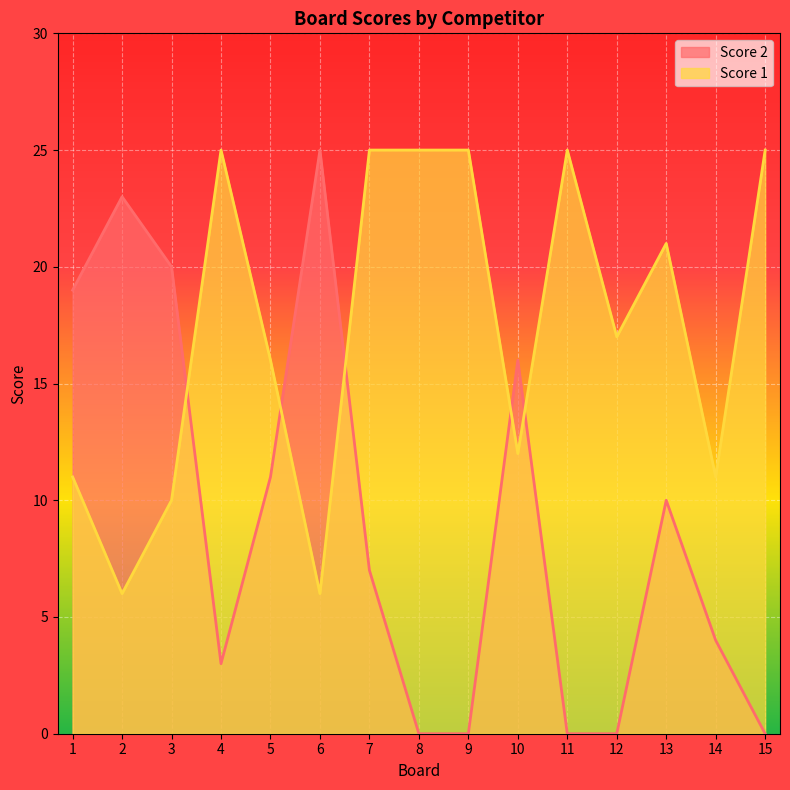

At which category is the sum across all series the highest?

7